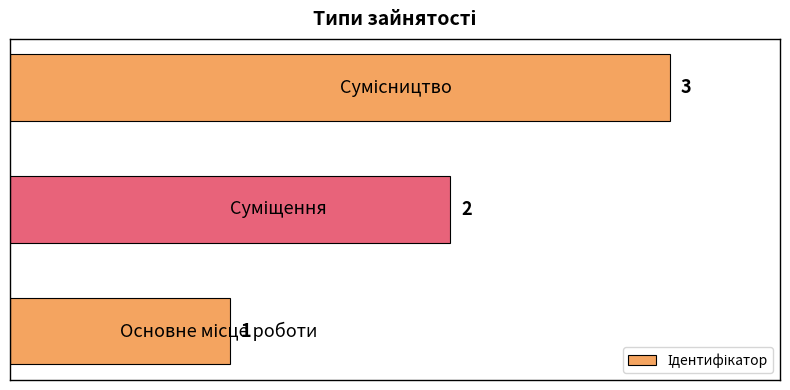

Count the number of data series in this chart.

1